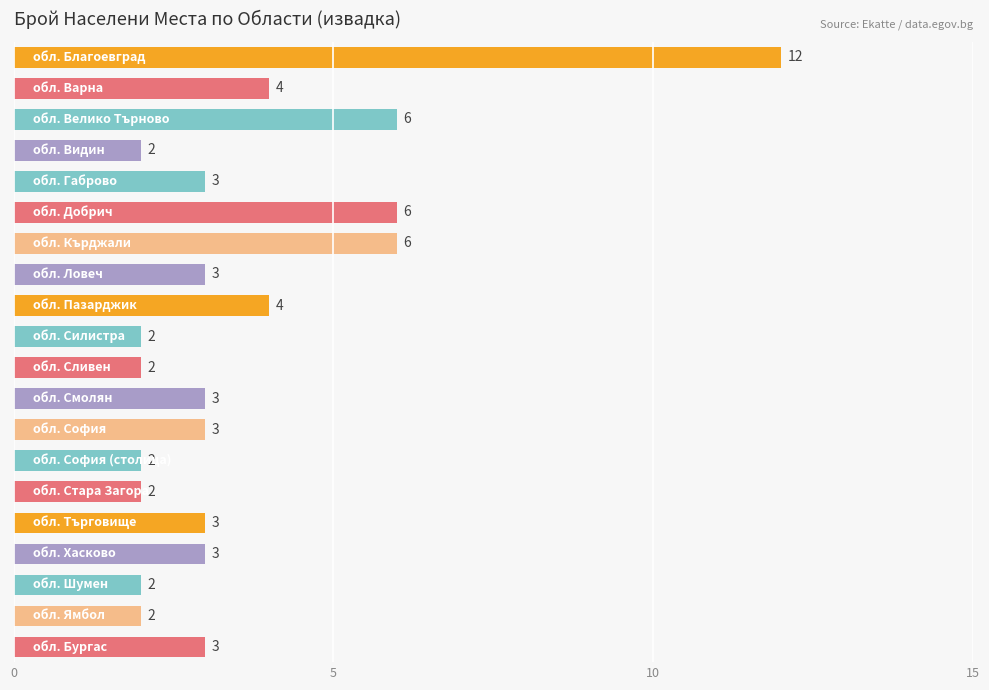

How many values are between 2 and 4?

16